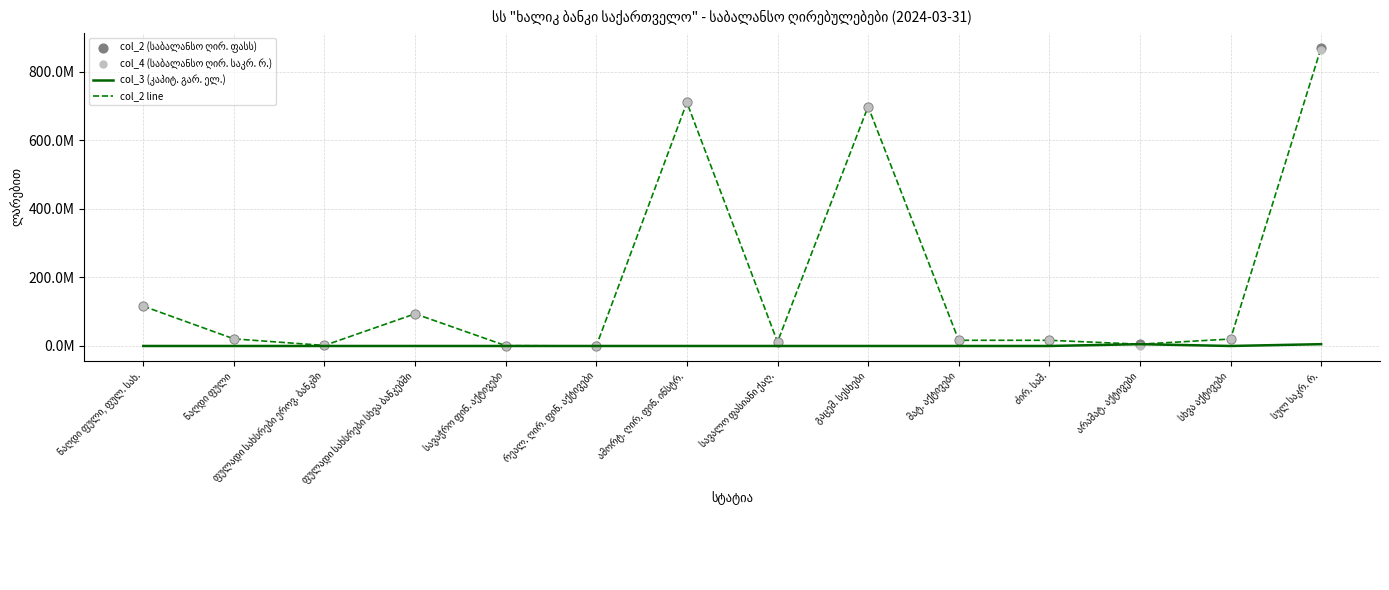

Which series has the widest spread of Y values?

col_2 line